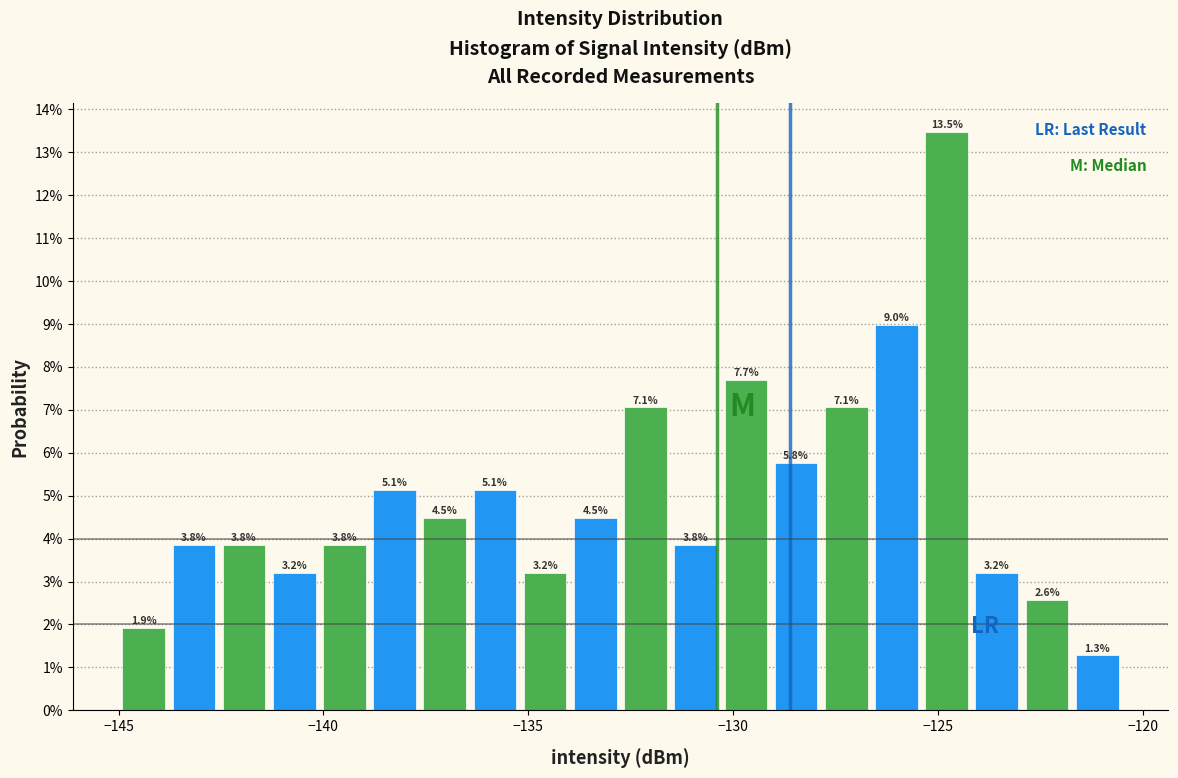

Around what value on the x-axis is the tallest bar? Give the approximate position of its centre, as read against the axis.

-125.0